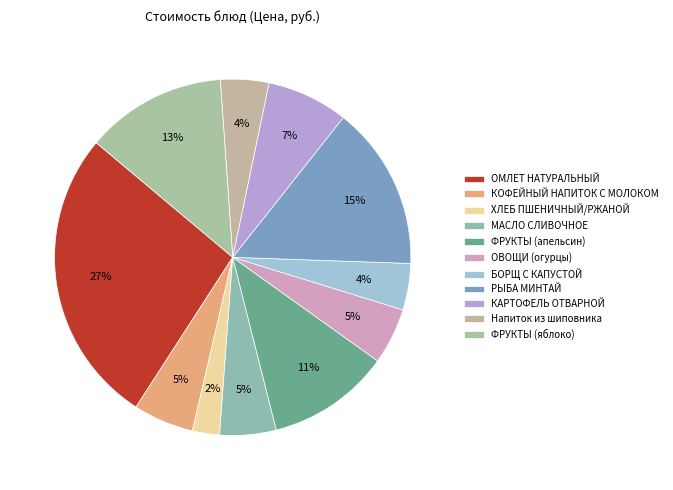

To the nearest percent, what is the difference between the largest and smallest slice percentages?

25%